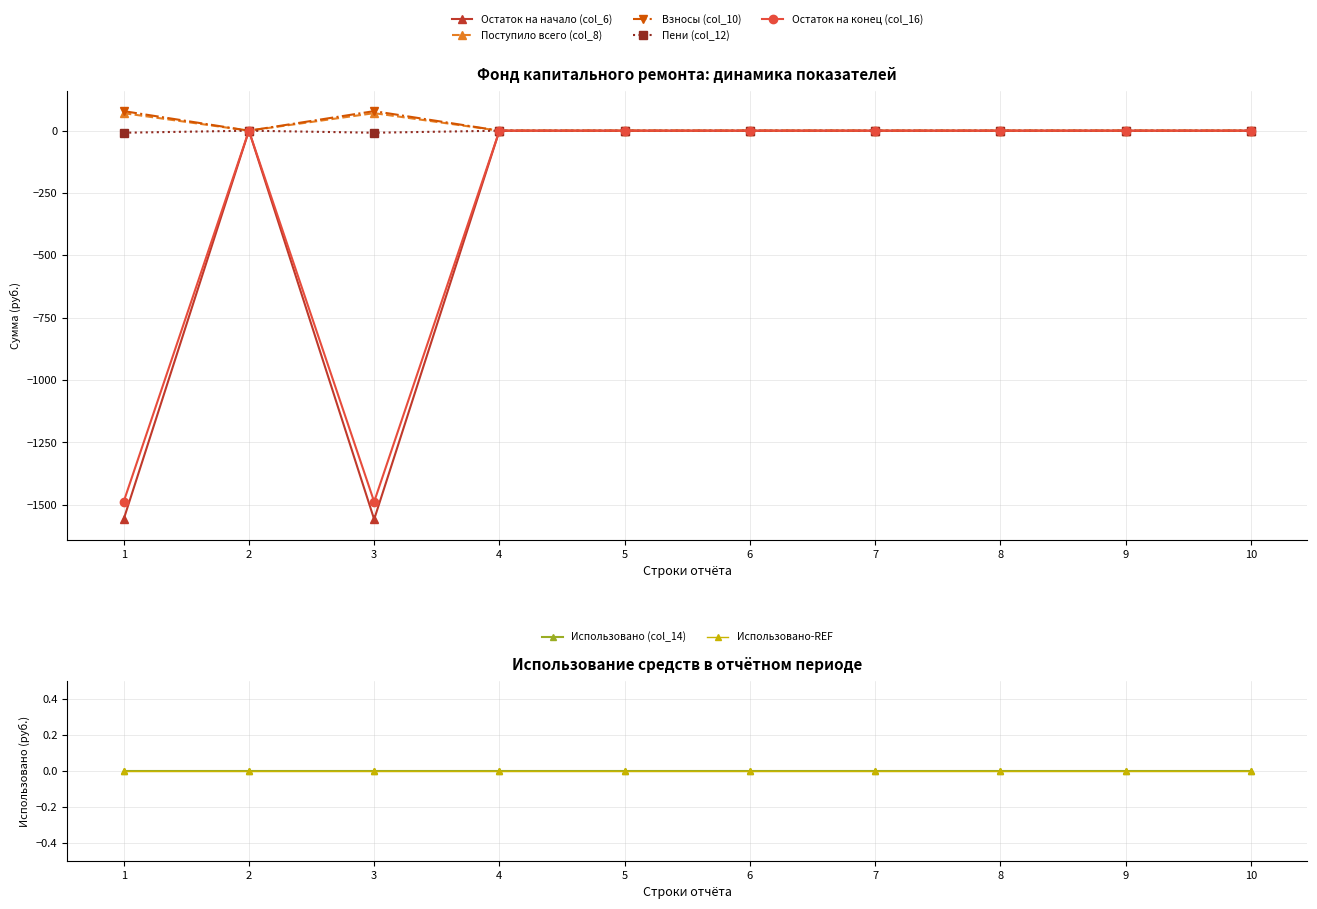

Count the Остаток на конец (col_16) values in the range 0 to 1.

8